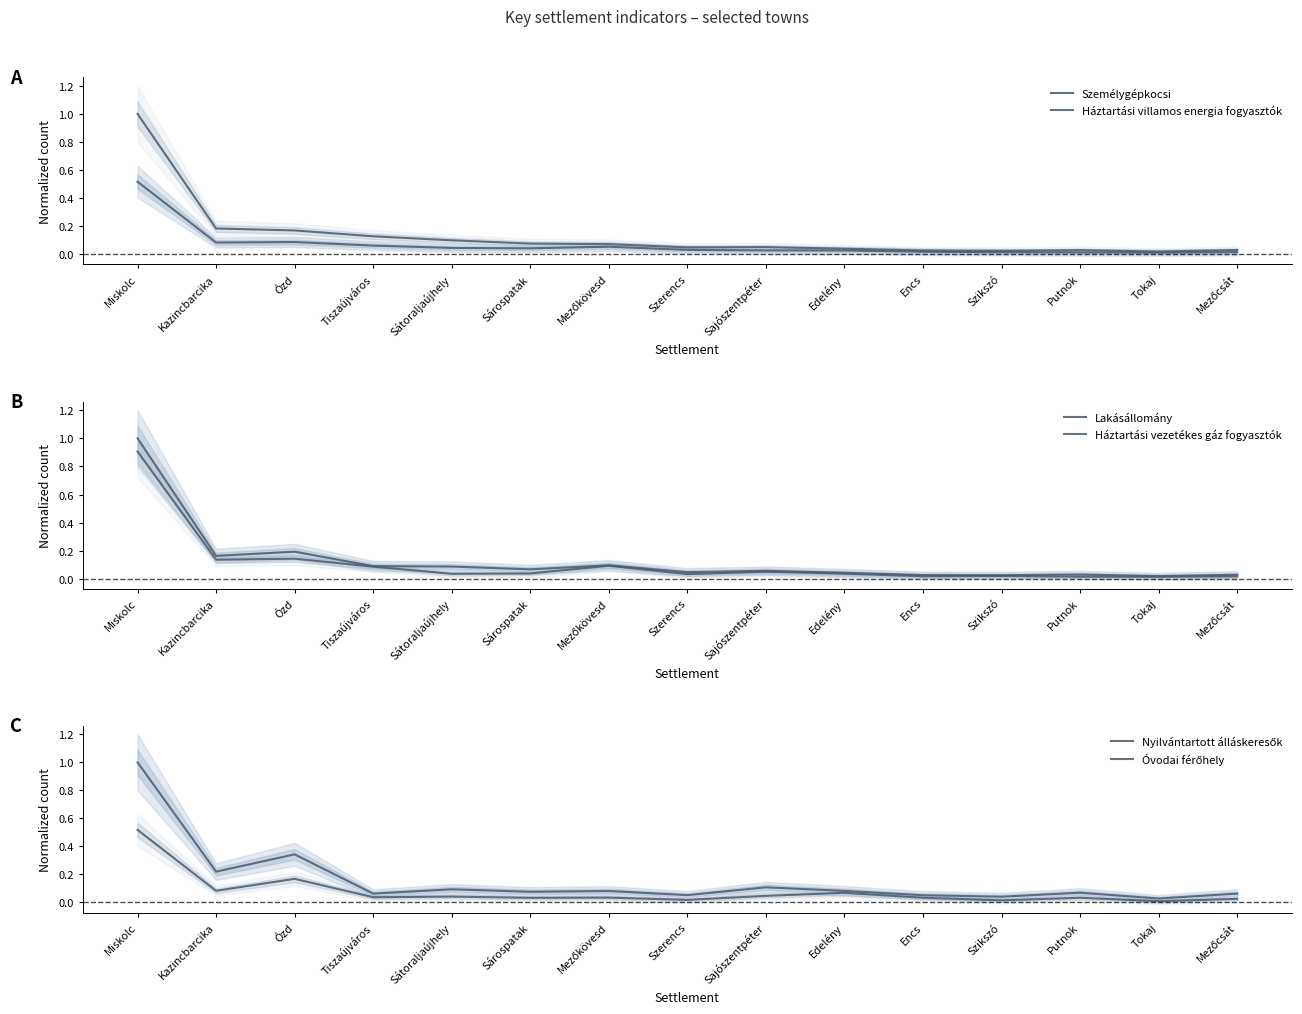

What is the value of the Háztartási vezetékes gáz fogyasztók point at the 9th from the left?

0.1